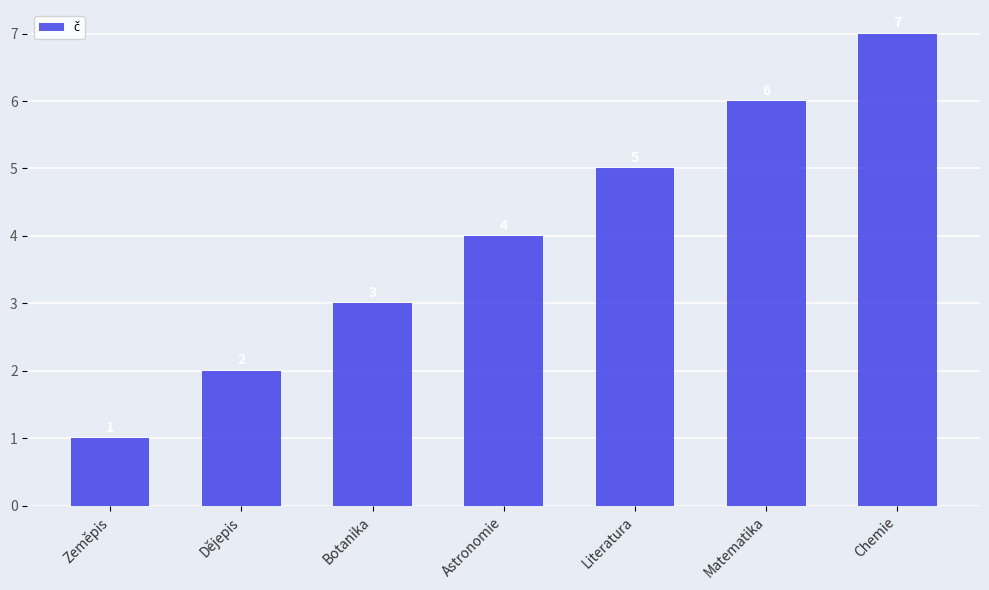

How many bars are there in total?

7